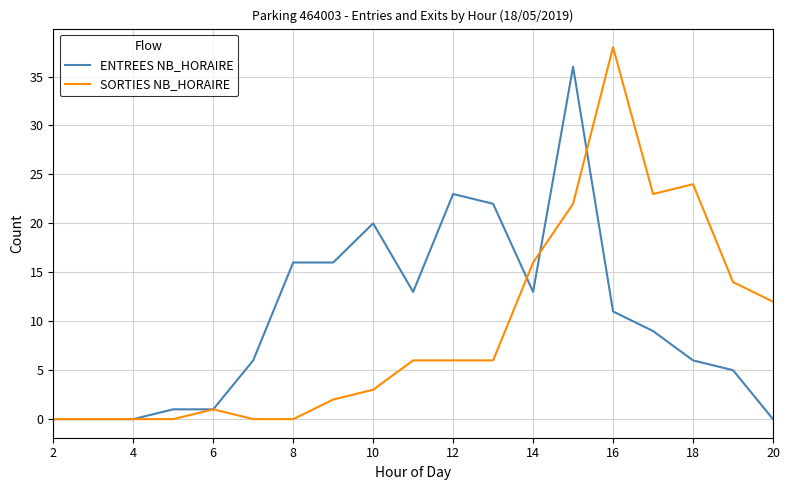

True or false: SORTIES NB_HORAIRE and ENTREES NB_HORAIRE cross at least once.

True